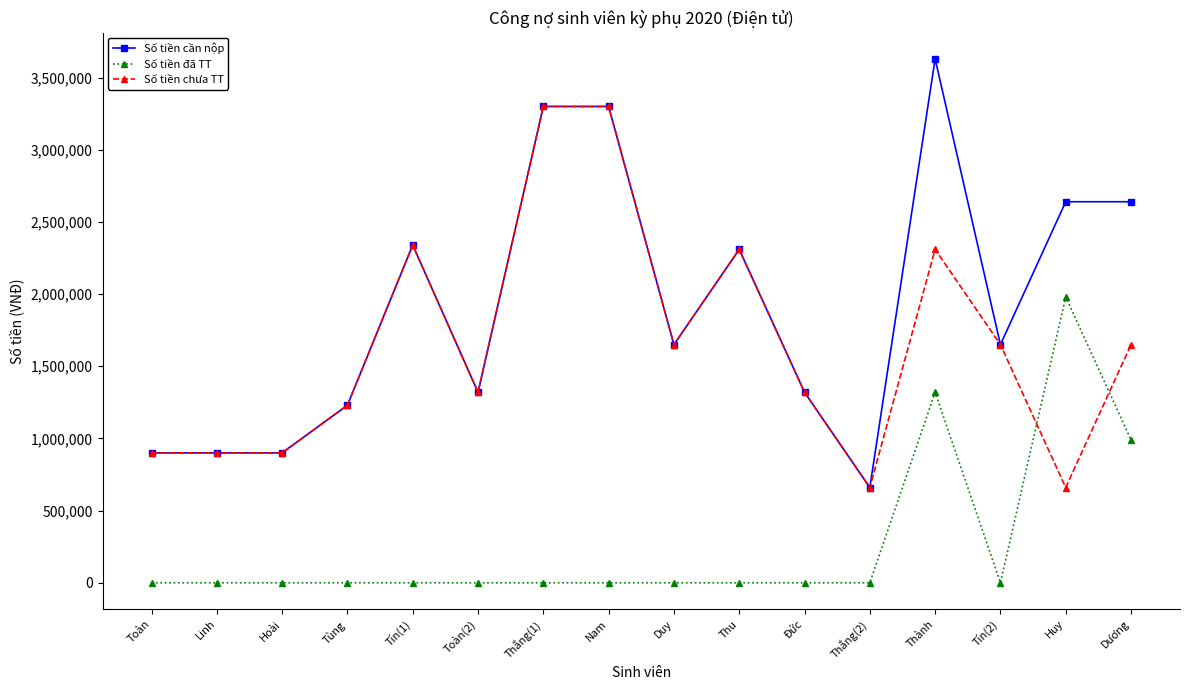

What is the label of the 12th point from the left?

Thắng(2)